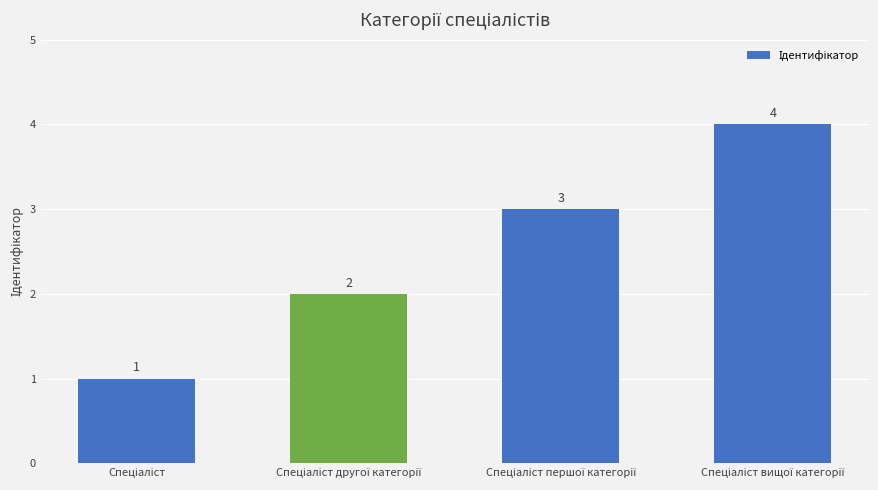

How many bars are there in total?

4